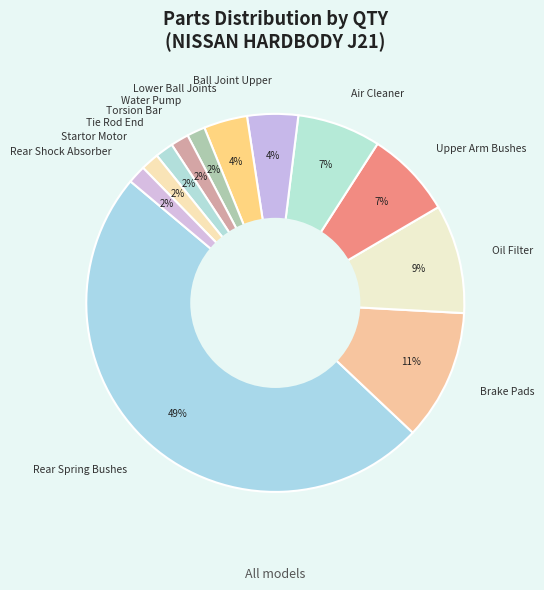

Approximately how many times larger is the value at Rear Shock Absorber compared to Water Pump?

1.0